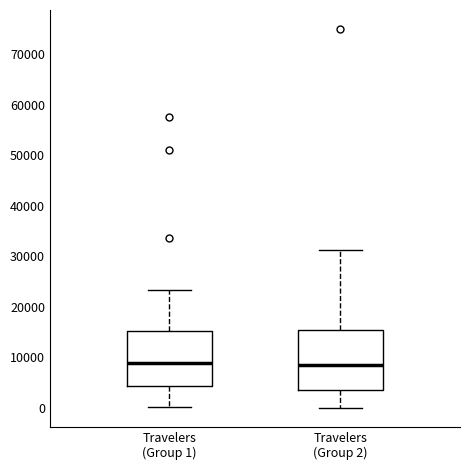

Reading left to right, read every box against the y-axis: the position of its median line, the range the box covers, and the ends of its whiskers. The values are not printed on the chart, so give them approximately, as read against the axis.

Travelers (Group 1): median 9000, box 4000 to 15000, whiskers 0 to 23000
Travelers (Group 2): median 8000, box 4000 to 15000, whiskers 0 to 31000